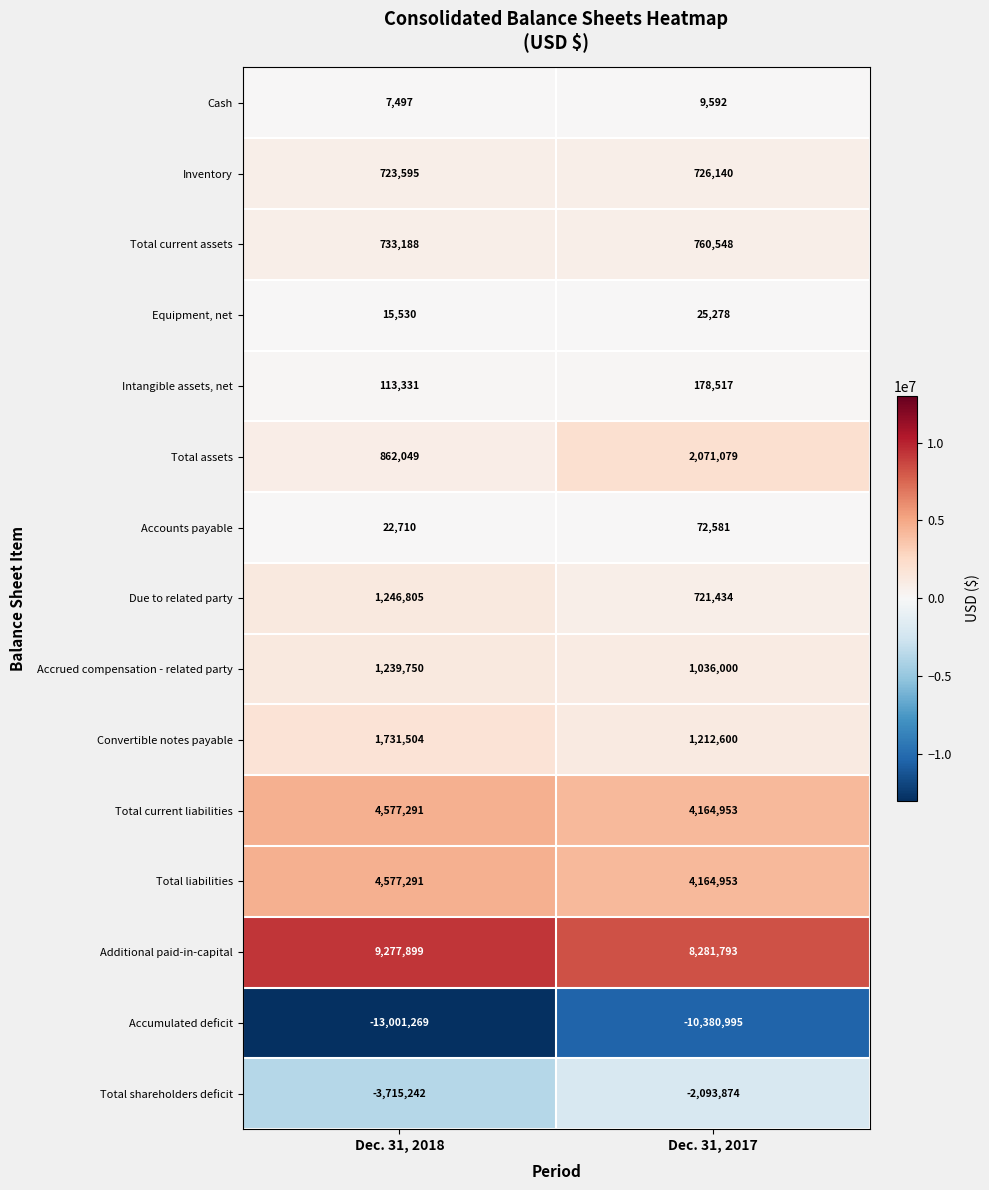

What is the difference between the highest and lowest values at Dec. 31, 2017?

18662788